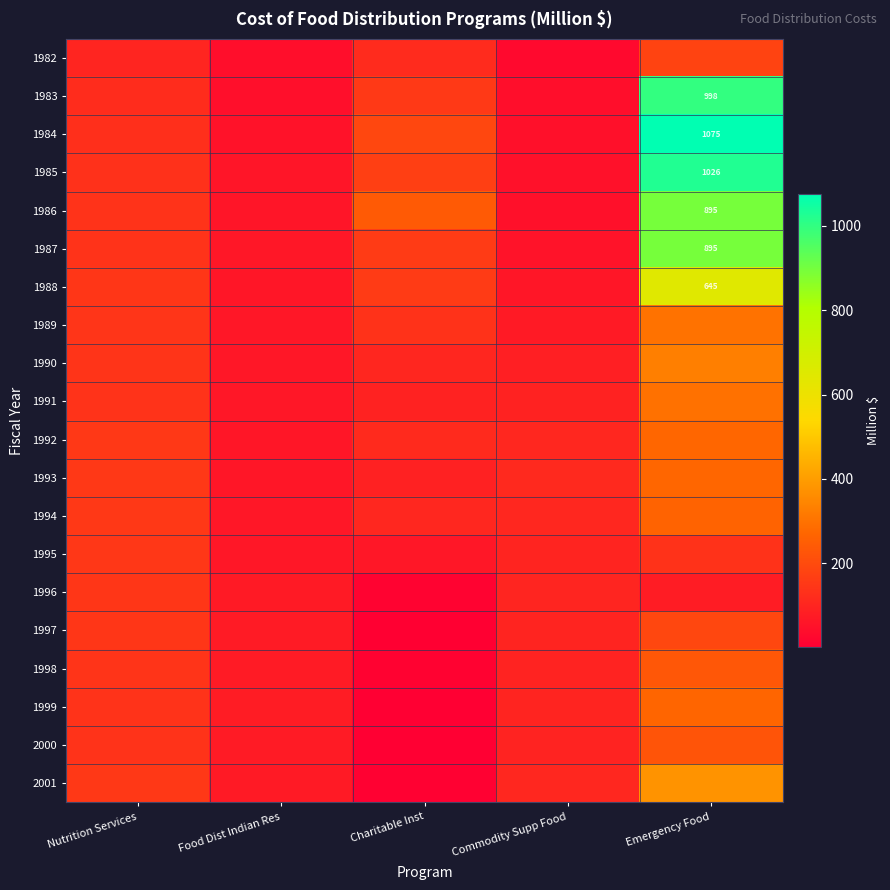

Which has a higher value, Emergency Food or Charitable Inst?

Emergency Food